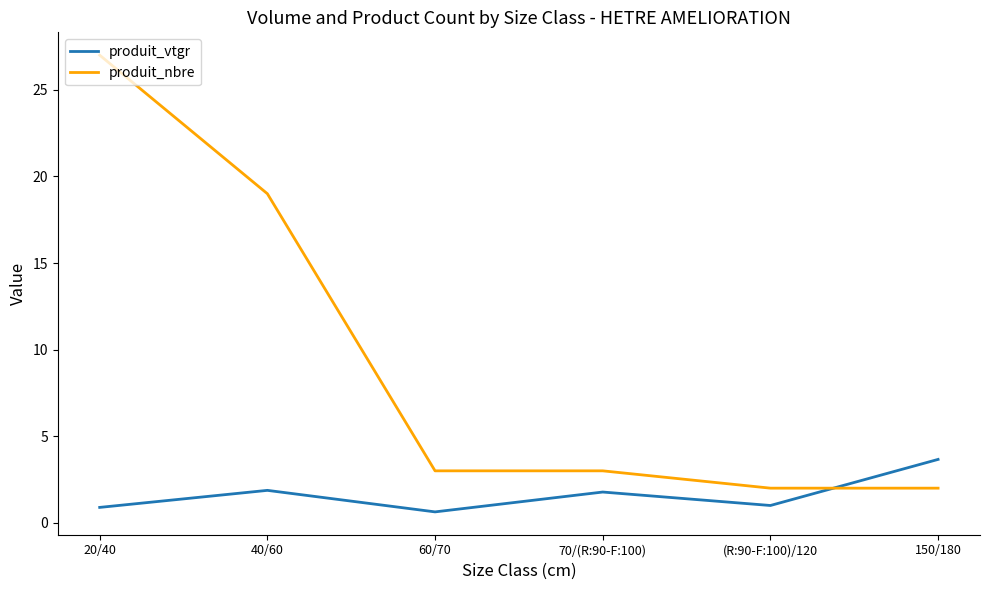

Where is the first local minimum for produit_vtgr?

60/70